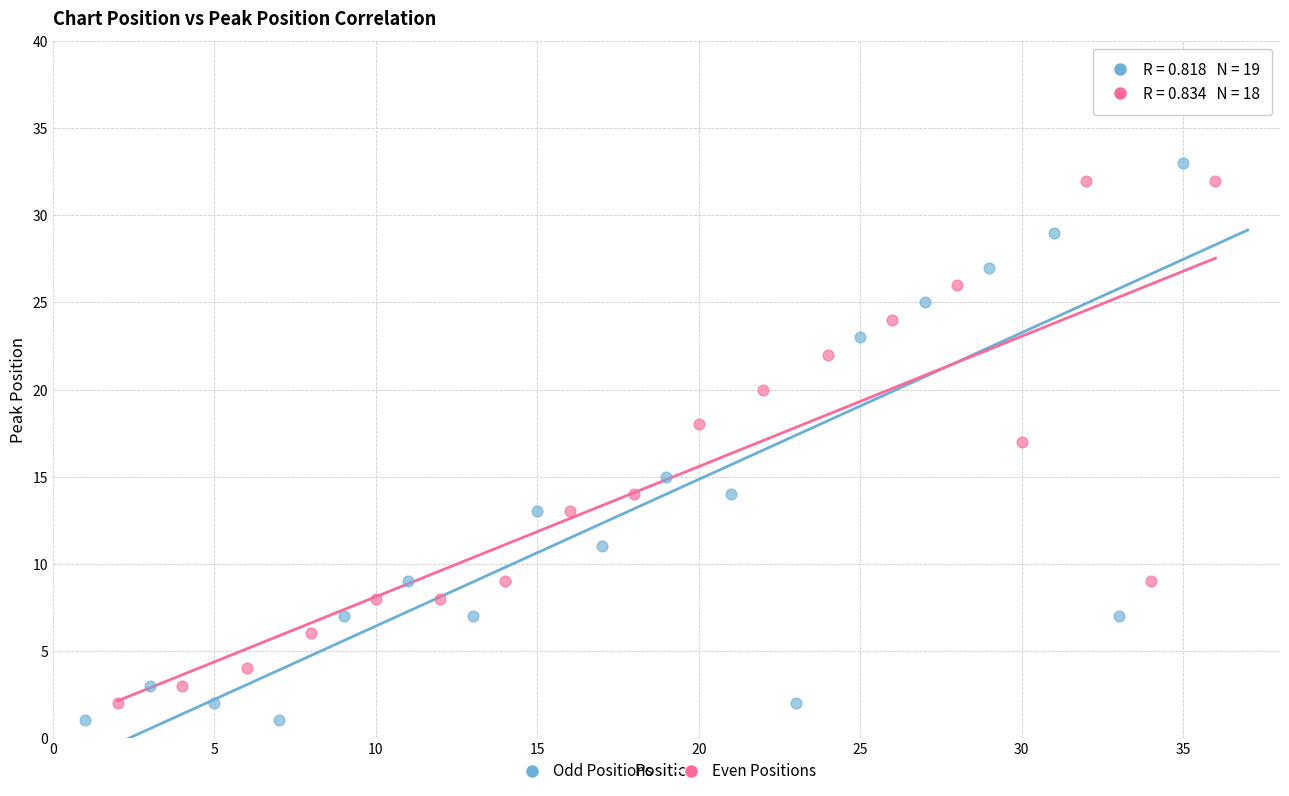

Which series has the largest Y range (max minus min)?

Odd Positions